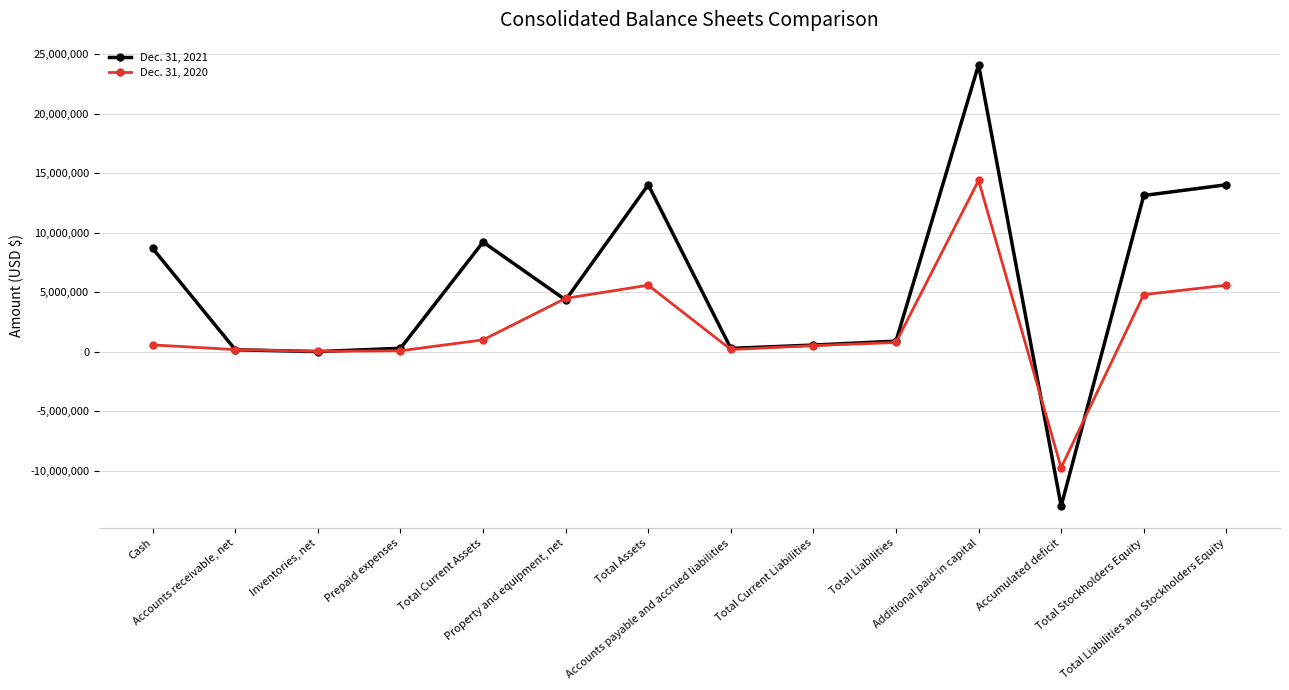

What is the highest value of the Dec. 31, 2021 series?

24093075